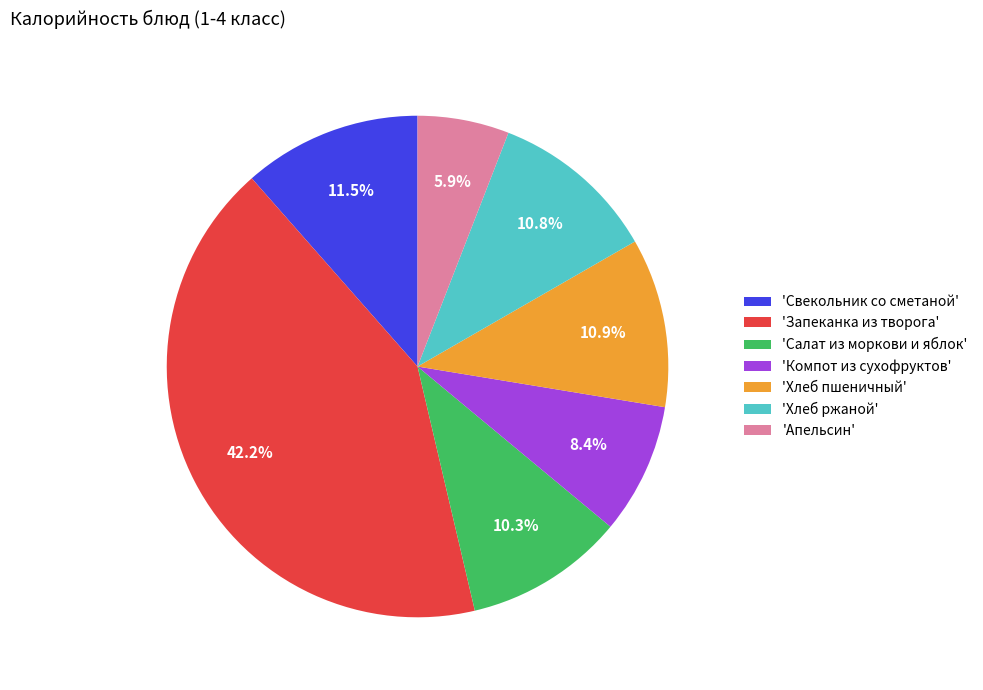

Is there a majority slice in this chart?

No